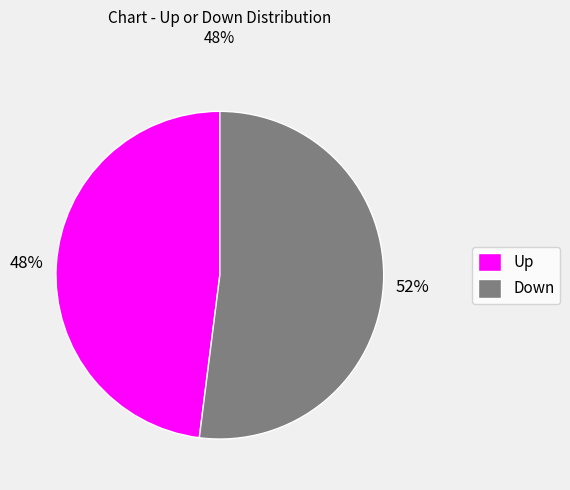

Is the sum of Down and Up greater than half?

Yes